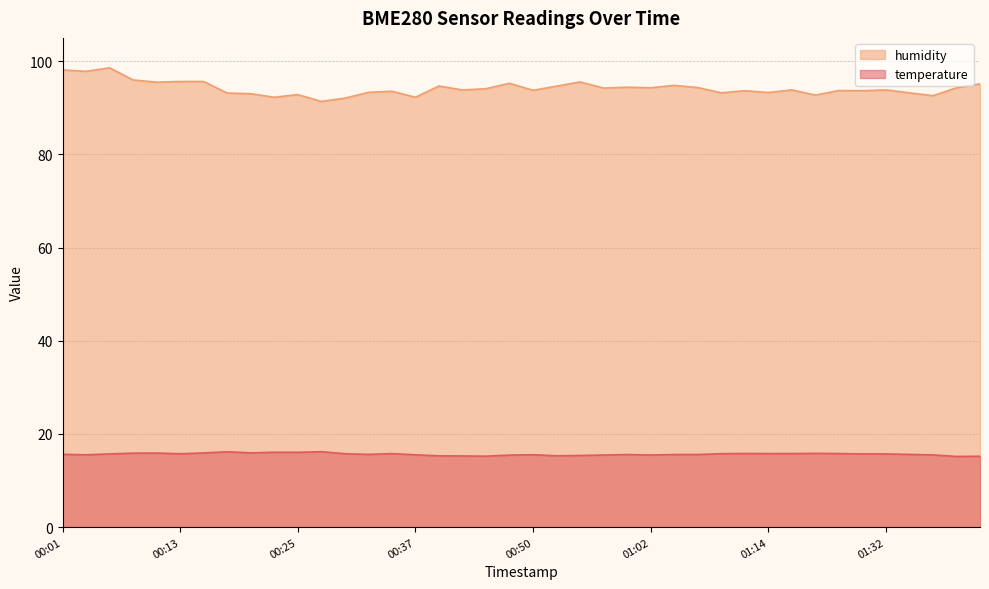

True or false: temperature and humidity cross at least once.

False